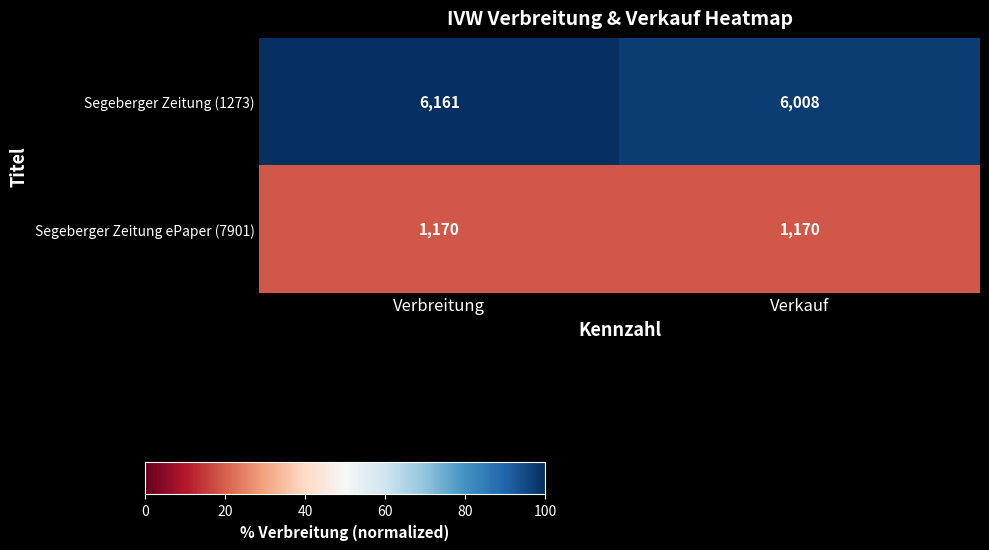

Which series has the largest total across all categories?

Segeberger Zeitung (1273)